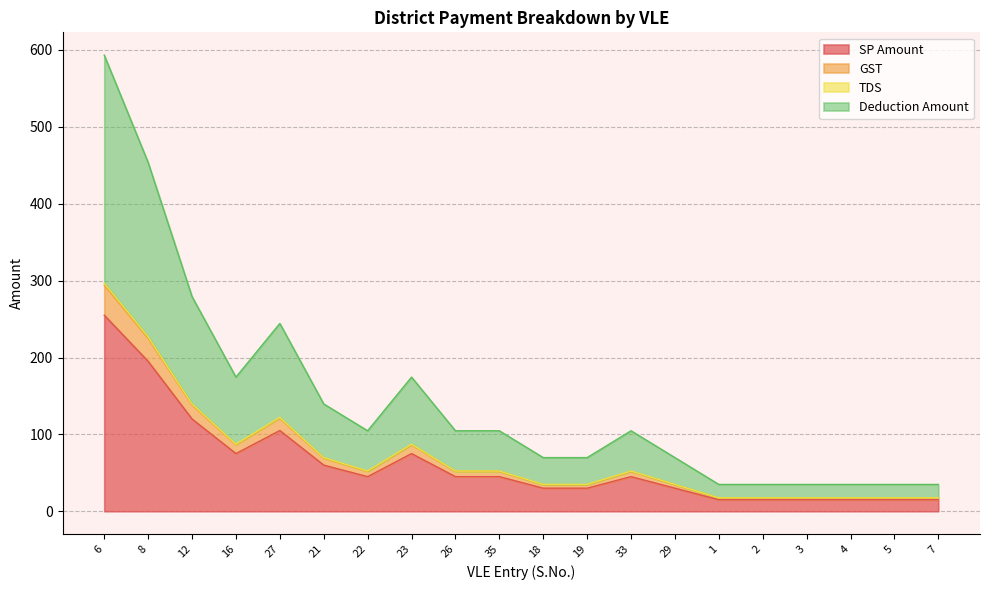

How many interior local peaks does the TDS series have?

3